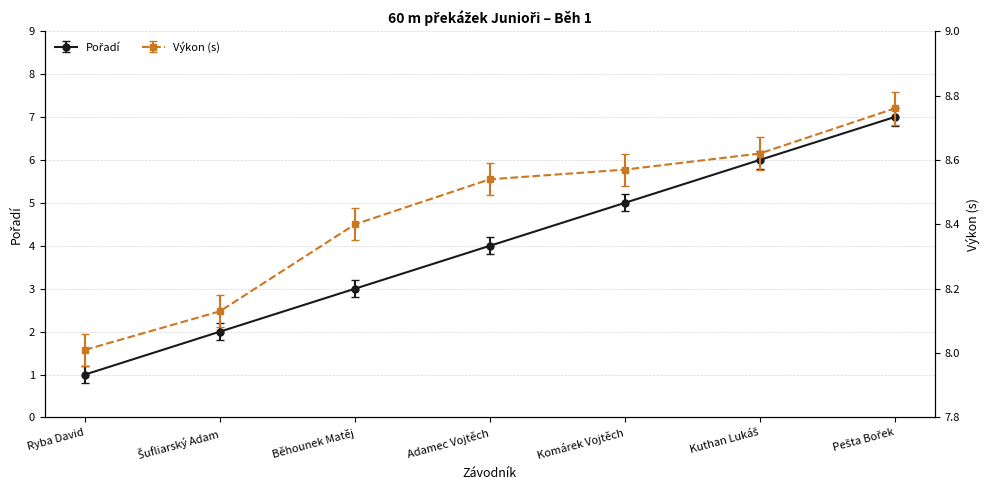

Which series has the largest total across all categories?

Výkon